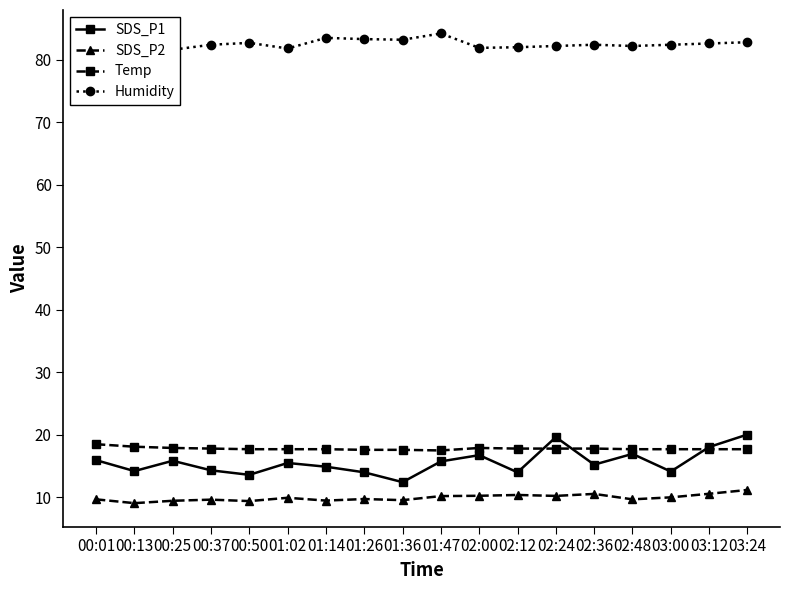

Is it true that SDS_P2 equals 10.6 at 02:36?

True